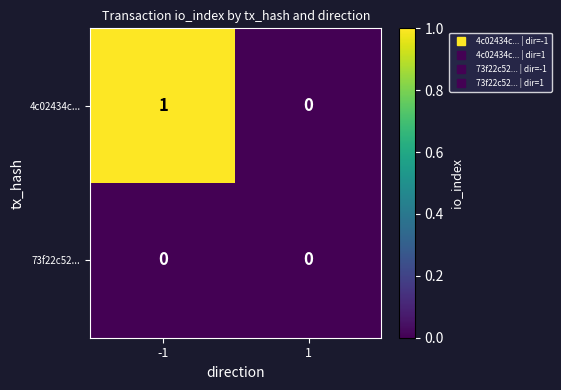

Reading right to left, what are all the values shown in this chart?

4c02434c...: 1=0	-1=1
73f22c52...: 1=0	-1=0